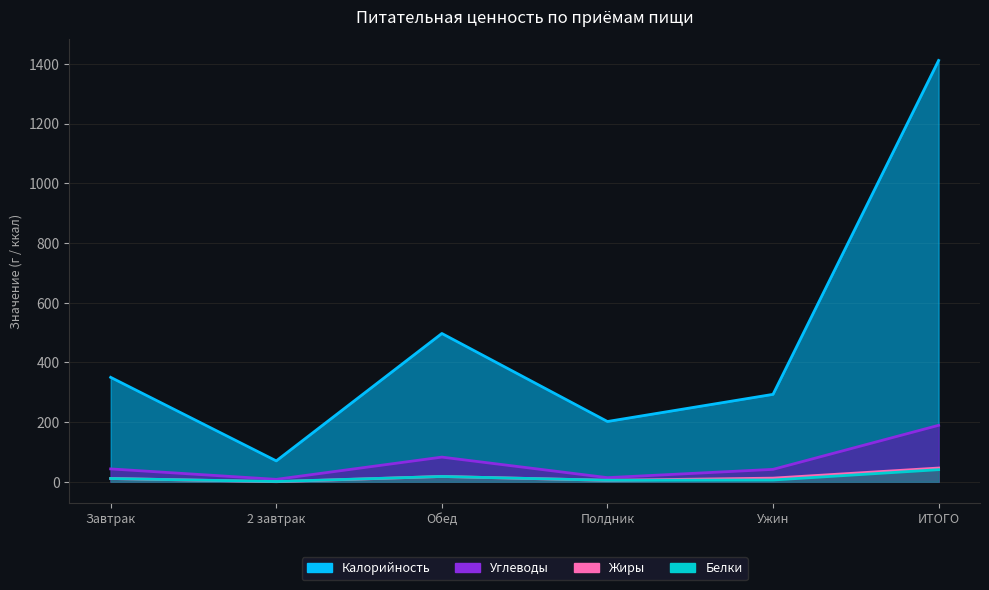

What is the label of the 6th point from the right?

Завтрак